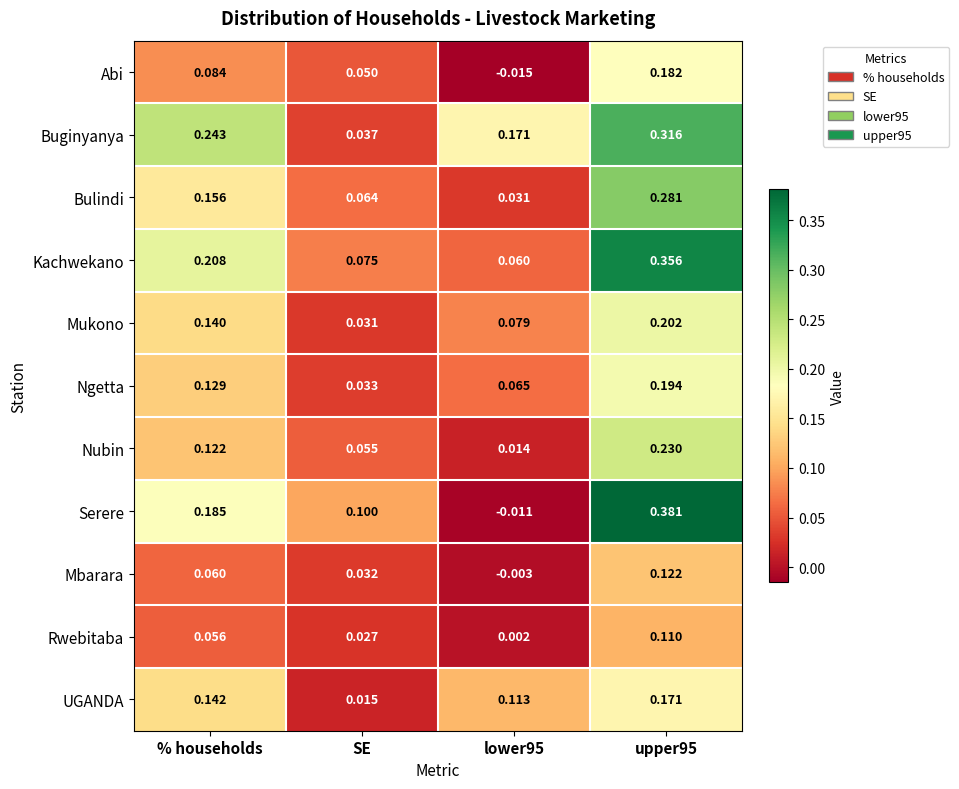

Where does the Abi series first go above 0?

% households